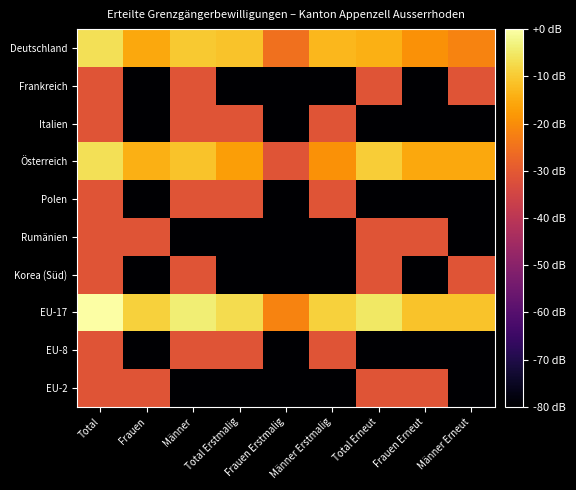

What is the minimum value shown in the chart?

-80.0